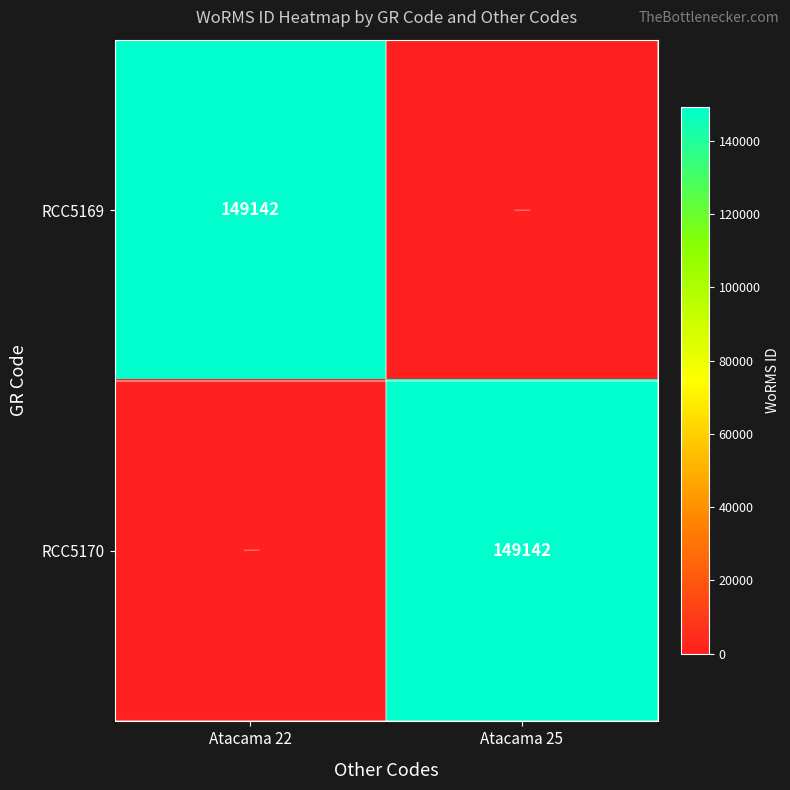

The RCC5170 series shows 99108 at Atacama 25. True or false?

False